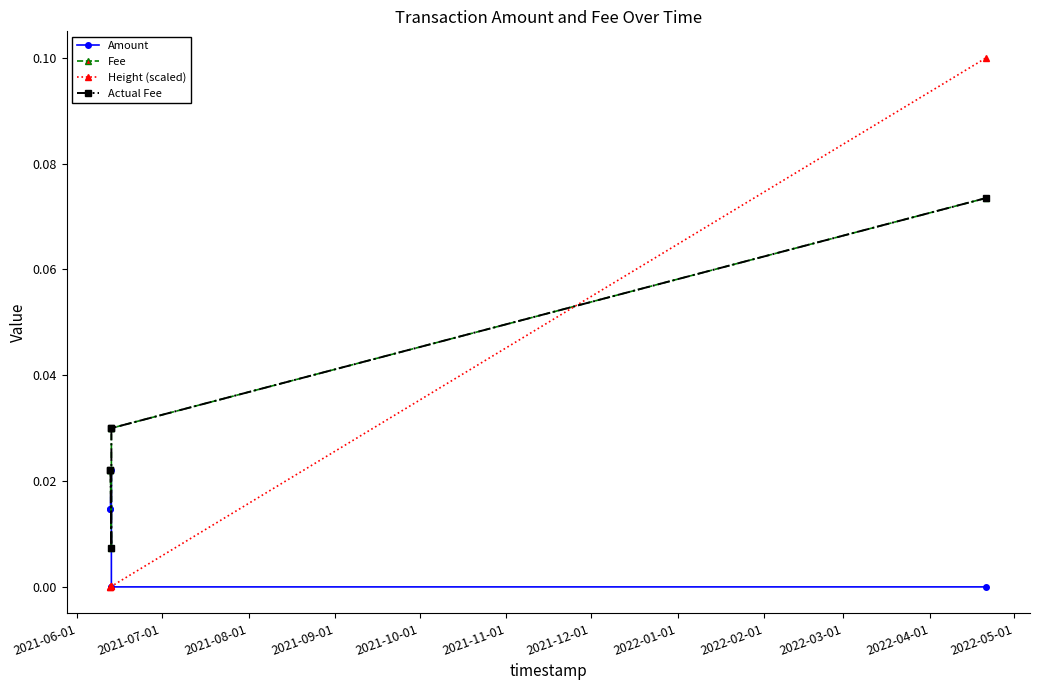

Is it true that Height (scaled) equals -0.1 at 2021-06-01?

False